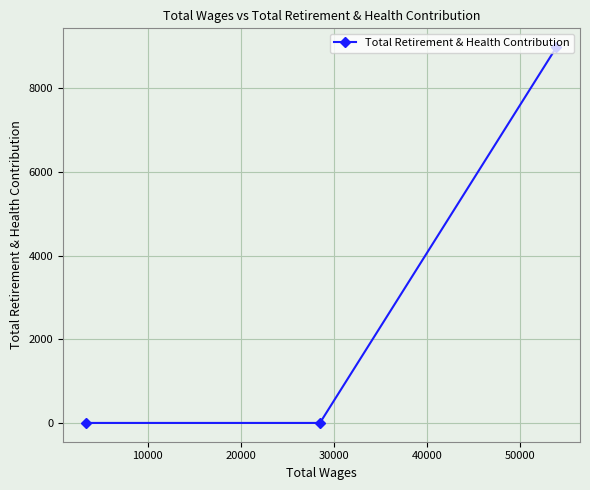

What is the greatest value displayed?

8985